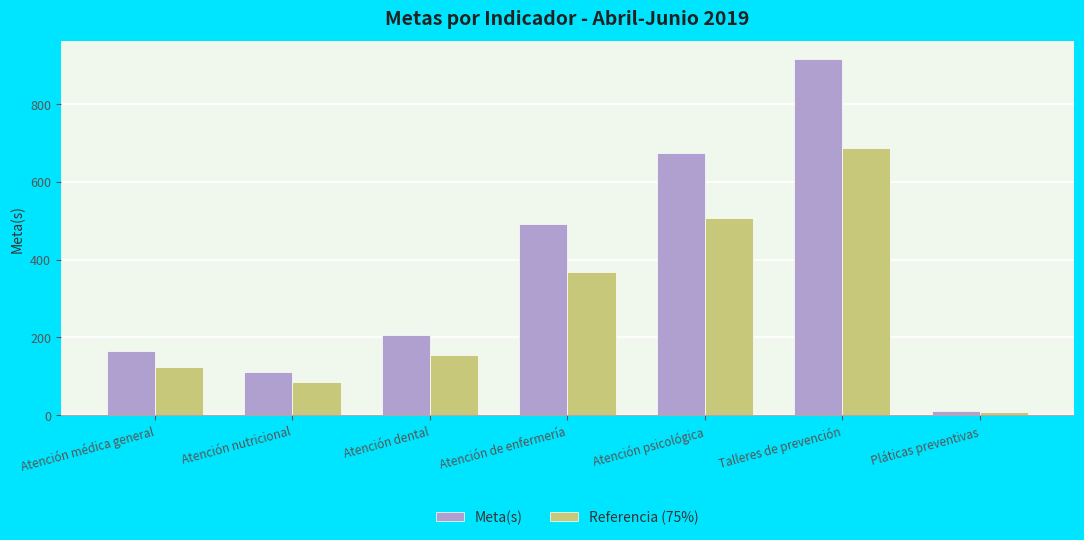

Which series has the largest range (max minus min)?

Meta(s)